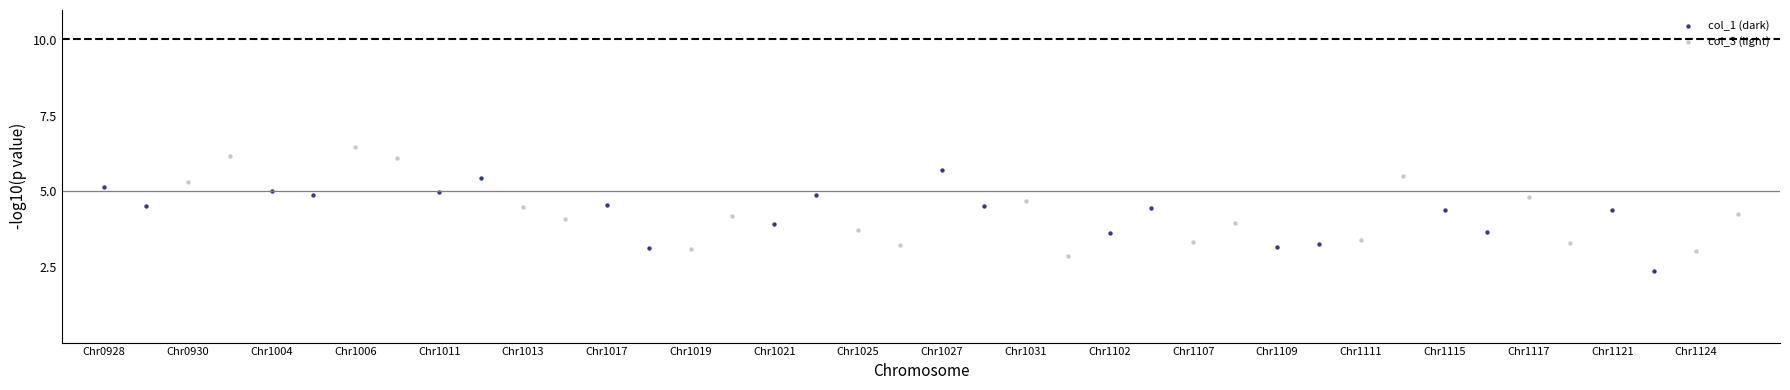

What are all the series names shown in the legend?

col_1 (dark), col_3 (light)